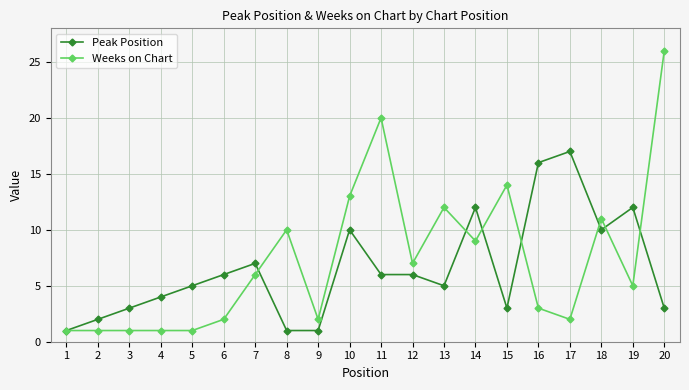

What is the value of the Peak Position point at the 18th from the left?

10